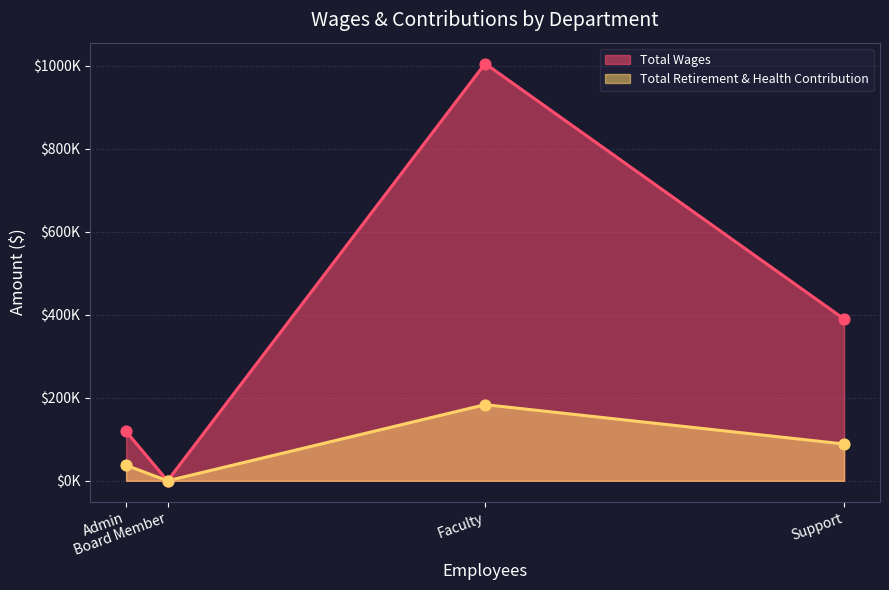

Which series reaches the maximum Y coordinate?

Total Wages